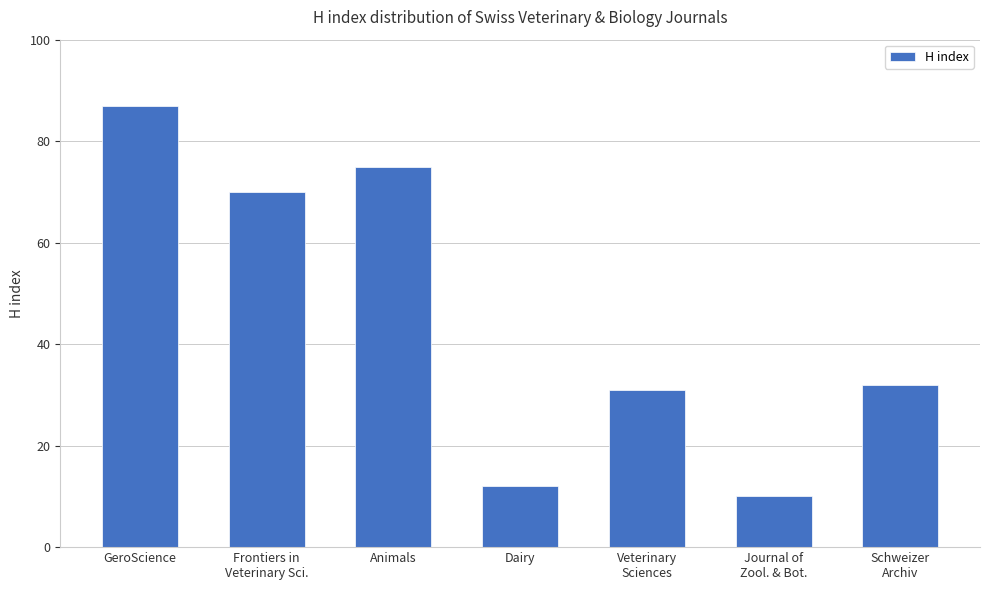

What value does the data have at Veterinary
Sciences, to the nearest 5?

30